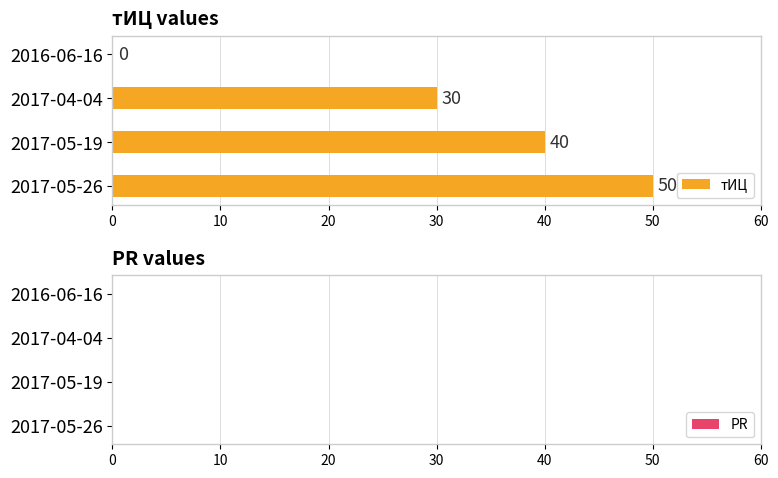

Reading bottom to top, what are all the values shown in this chart?

2017-05-26=50	2017-05-19=40	2017-04-04=30	2016-06-16=0